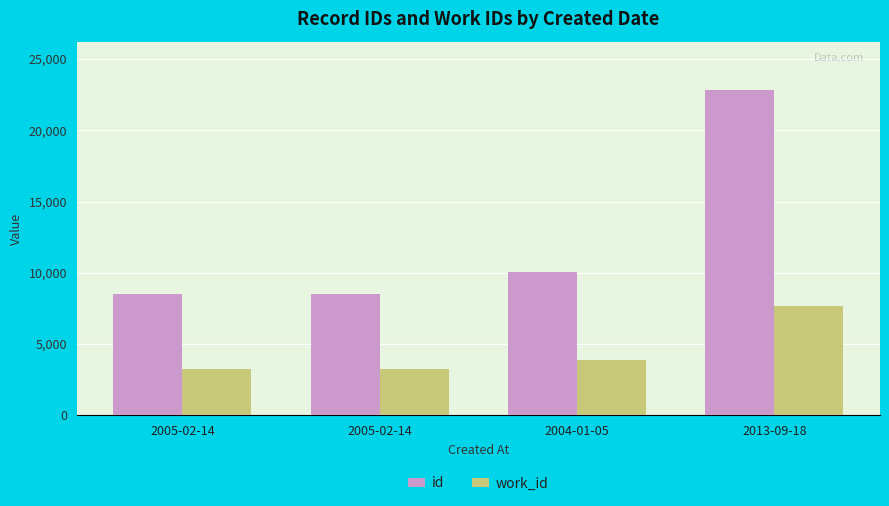

Which category has the highest value in the id series?

2013-09-18